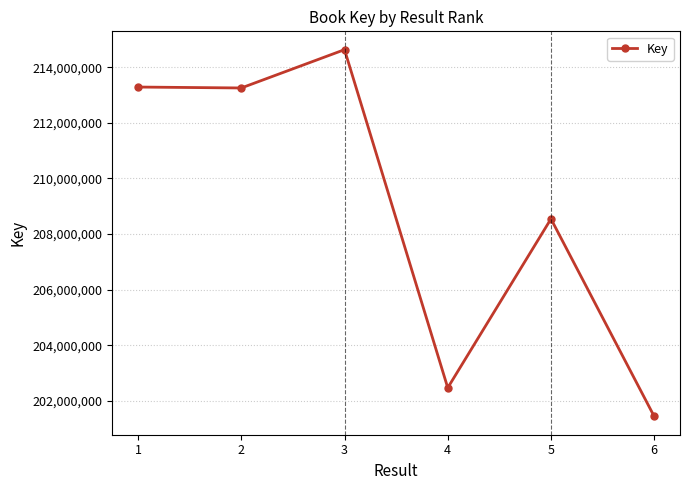

Does the chart display data point markers on the line(s)?

Yes